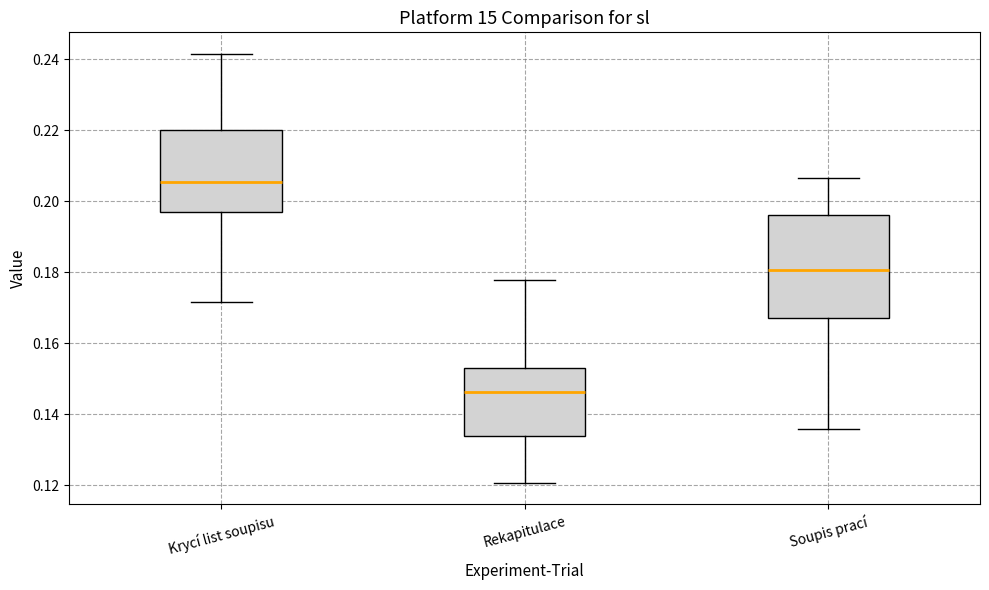

Reading left to right, read every box against the y-axis: the position of its median line, the range the box covers, and the ends of its whiskers. The values are not printed on the chart, so give them approximately, as read against the axis.

Krycí list soupisu: median 0.206, box 0.198 to 0.220, whiskers 0.172 to 0.242
Rekapitulace: median 0.146, box 0.134 to 0.152, whiskers 0.120 to 0.178
Soupis prací: median 0.180, box 0.168 to 0.196, whiskers 0.136 to 0.206